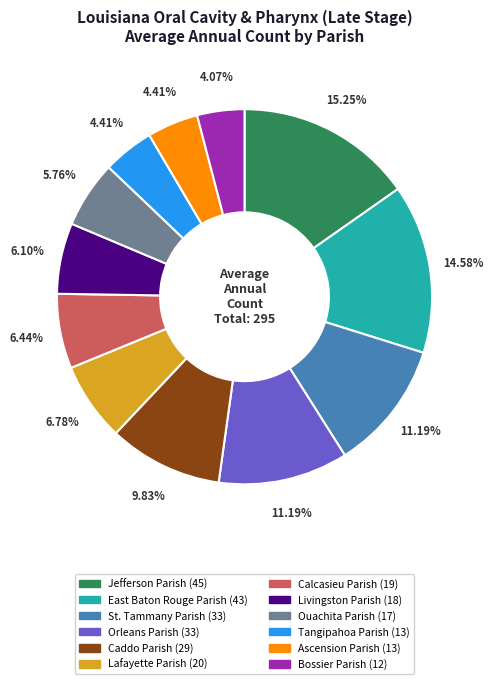

To the nearest percent, what portion does Ascension Parish represent?

4%